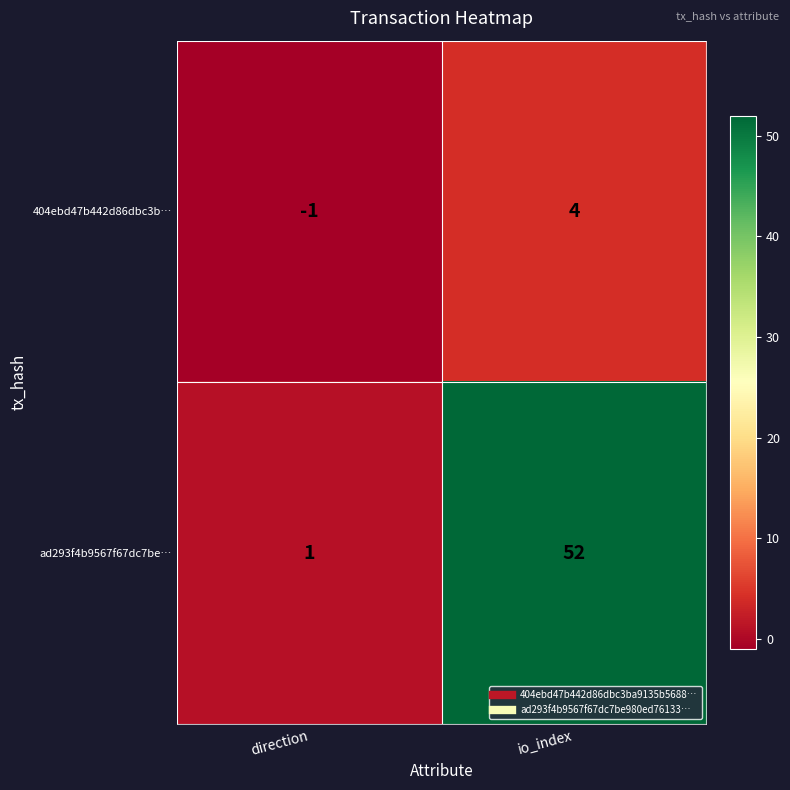

Read the ad293f4b9567f67dc7be… value at io_index, to the nearest 10.

50